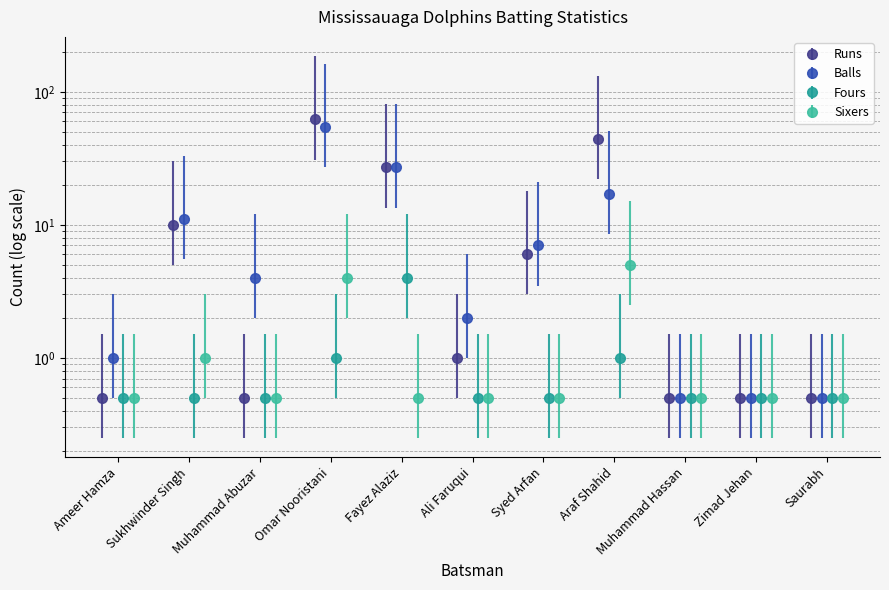

List the labels in order of Runs value, smallest first.

Ameer Hamza, Muhammad Abuzar, Muhammad Hassan, Zimad Jehan, Saurabh, Ali Faruqui, Syed Arfan, Sukhwinder Singh, Fayez Alaziz, Araf Shahid, Omar Nooristani